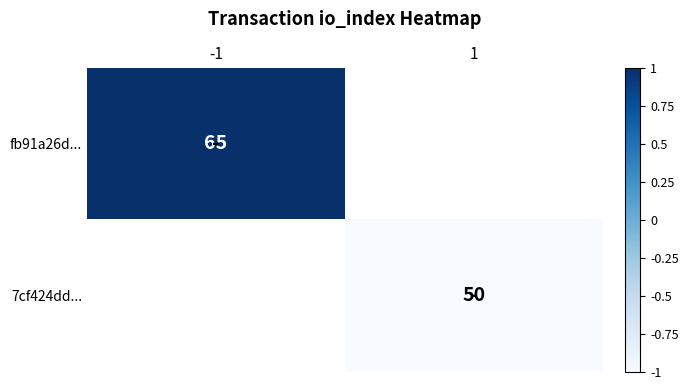

The value of fb91a26d... at -1 is 99. True or false?

False